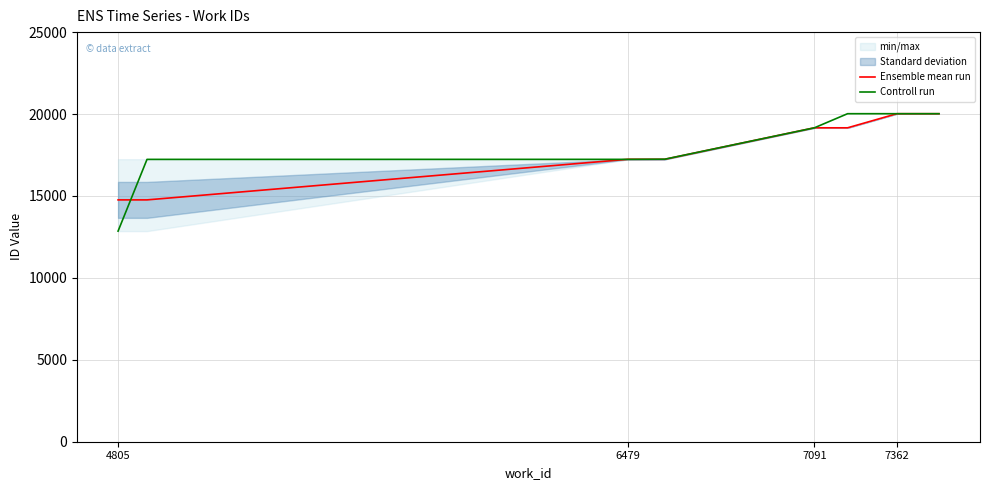

Is the value of Ensemble mean run at 4805 greater than the value of Controll run at 7362?

No